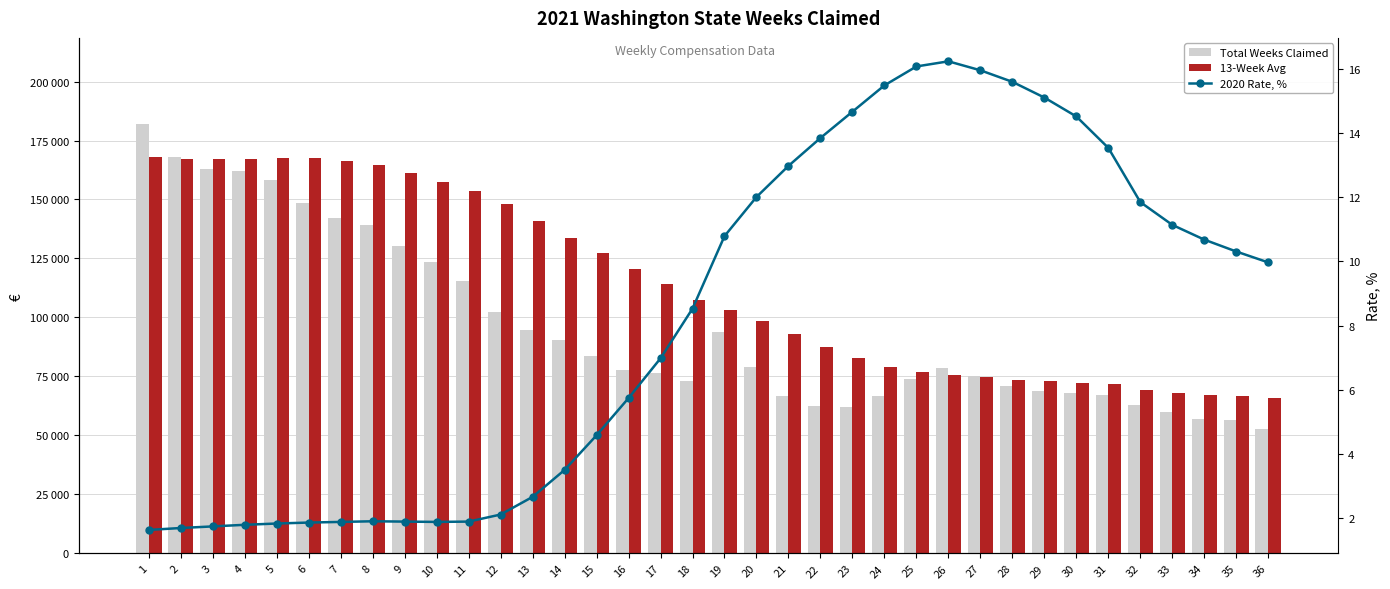

True or false: Total Weeks Claimed has a value of 164026.0 at 12.

False